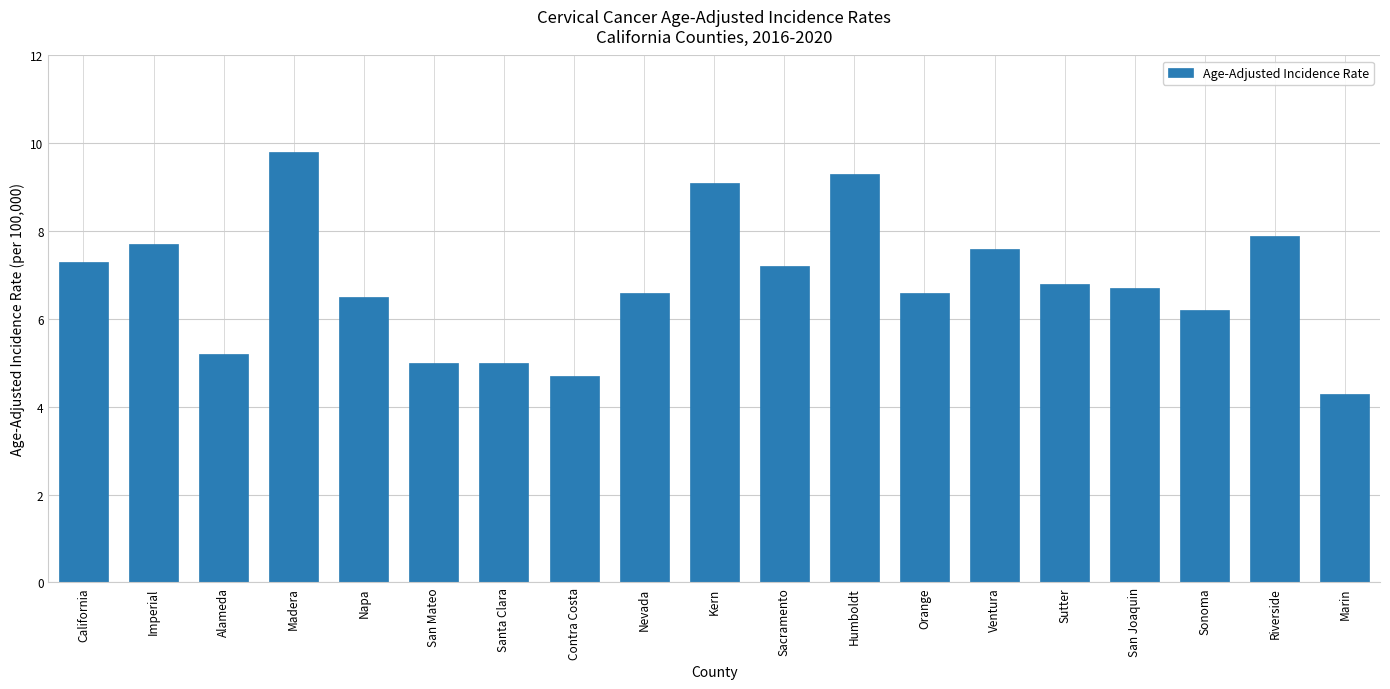

What is the label of the 19th bar from the left?

Marin